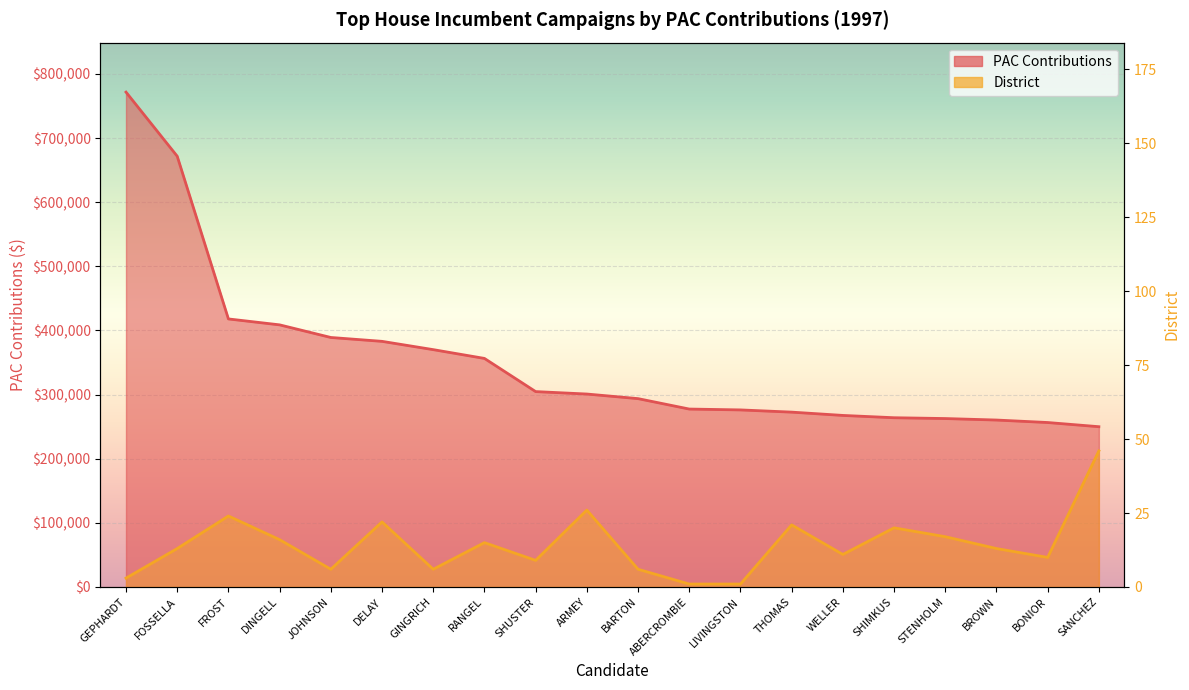

At which category is the sum across all series the highest?

GEPHARDT